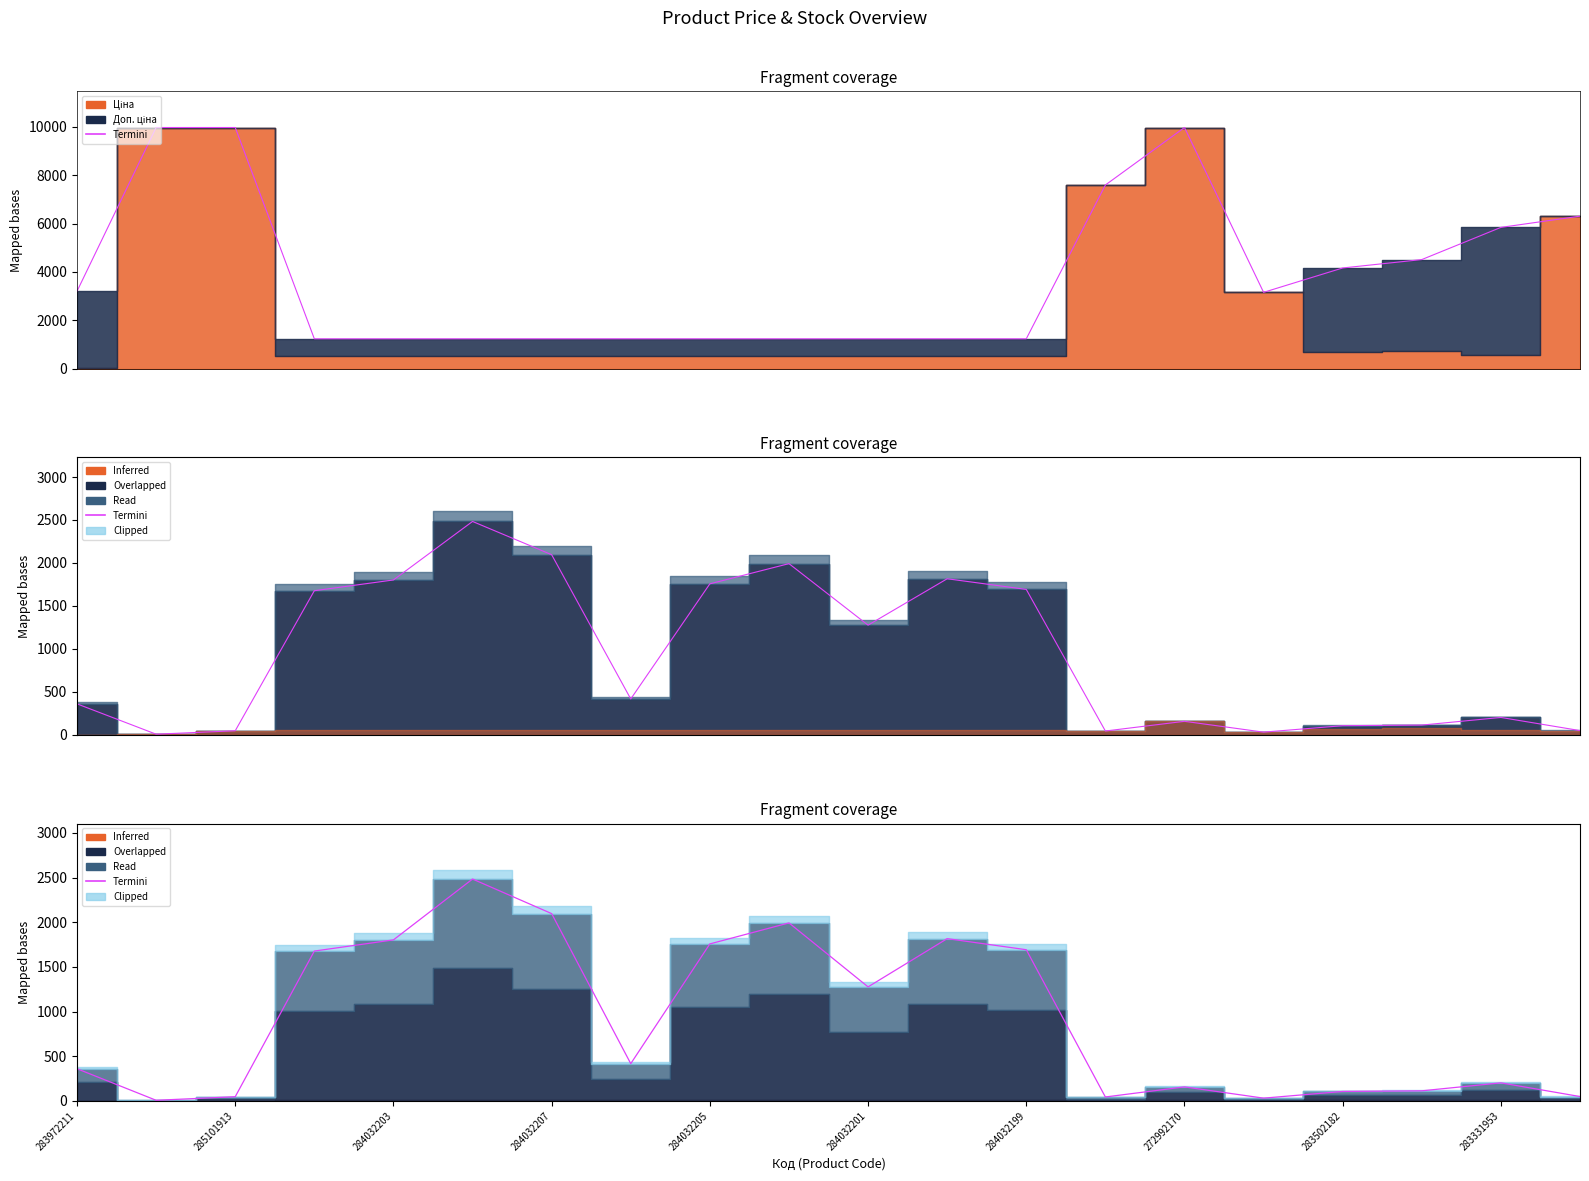

Does the chart display data point markers on the line(s)?

No